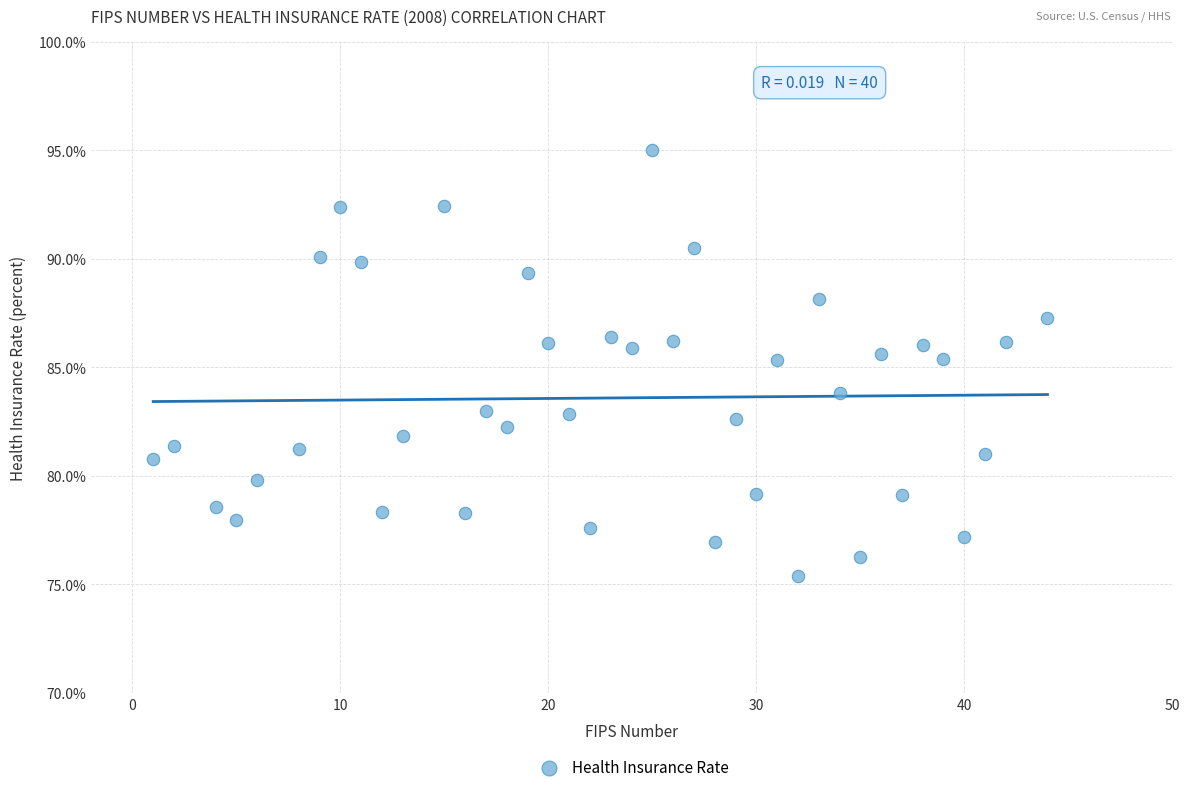

What is the range of X values (max minus min)?

43.0